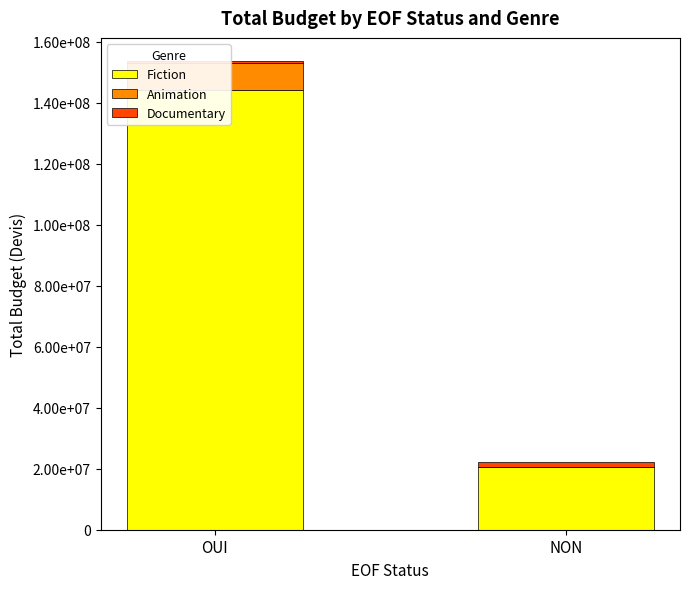

What is the sum of the Fiction values at OUI and NON?

164954148